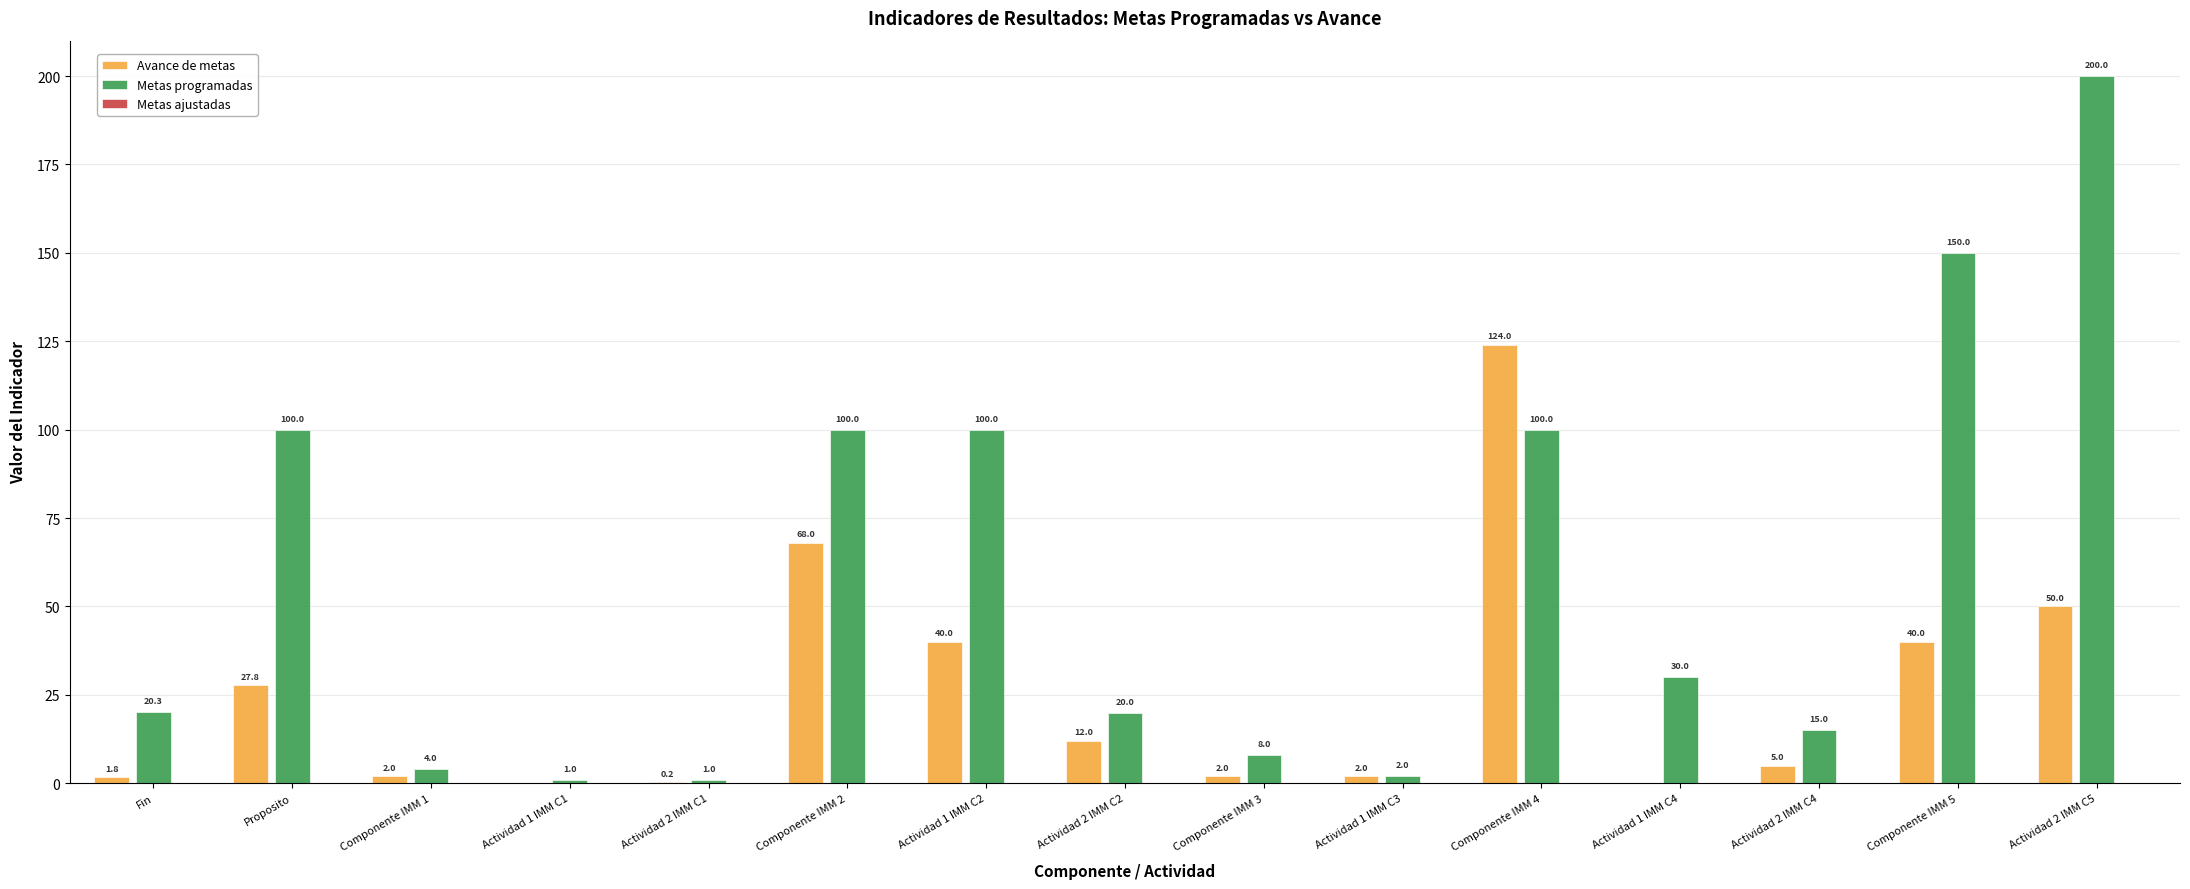

The Metas programadas series shows 1.0 at Actividad 1 IMM C1. True or false?

True